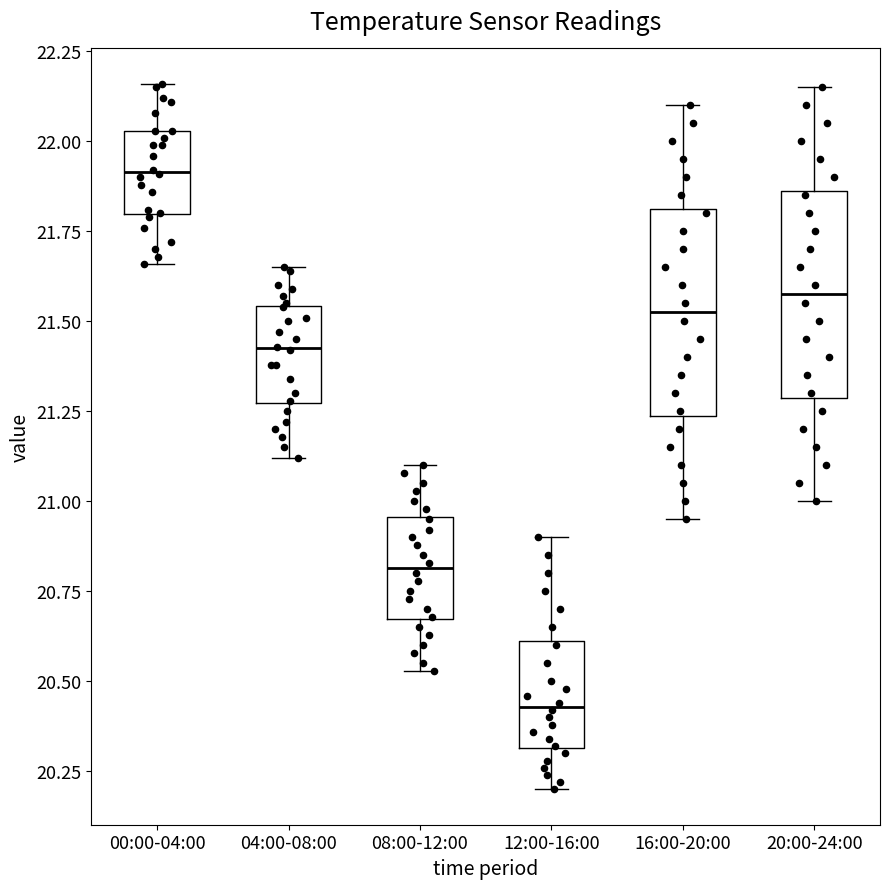

Reading left to right, transcribe this box plot: for each box, give where its median line is, the range the box spans, and where its two whiskers end, as read against the y-axis. The values are not printed on the chart, so give them approximately, as read against the axis.

00:00-04:00: median 21.90, box 21.80 to 22.05, whiskers 21.65 to 22.15
04:00-08:00: median 21.45, box 21.25 to 21.55, whiskers 21.10 to 21.65
08:00-12:00: median 20.80, box 20.65 to 20.95, whiskers 20.55 to 21.10
12:00-16:00: median 20.45, box 20.30 to 20.60, whiskers 20.20 to 20.90
16:00-20:00: median 21.55, box 21.25 to 21.80, whiskers 20.95 to 22.10
20:00-24:00: median 21.60, box 21.30 to 21.85, whiskers 21.00 to 22.15